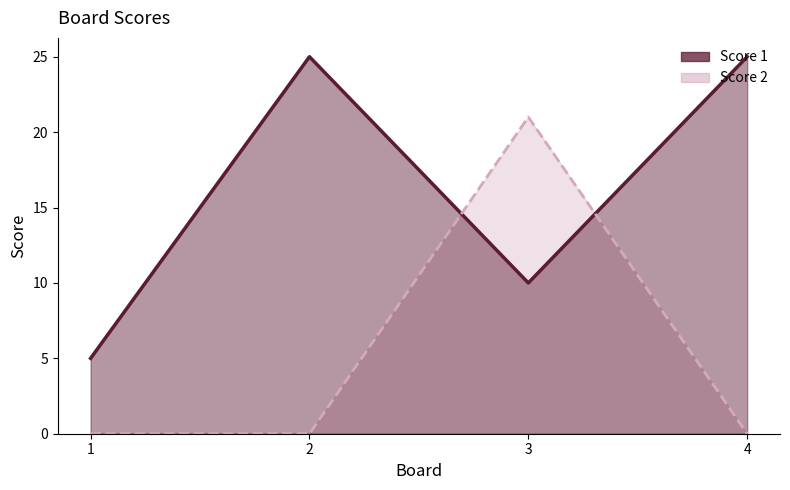

What is the difference between the second highest and second lowest values in the Score 1 series?

15